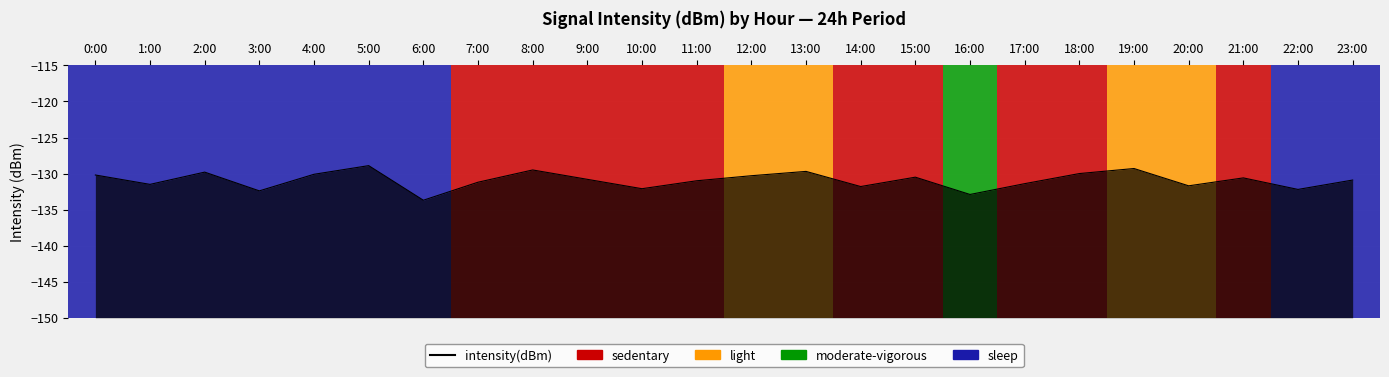

What is the minimum value shown in the chart?

-133.7